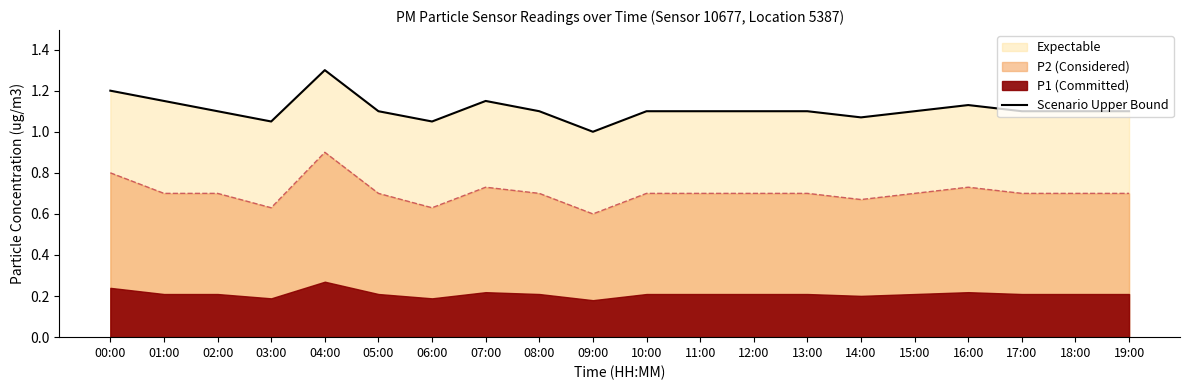

Does the chart have visible grid lines?

No